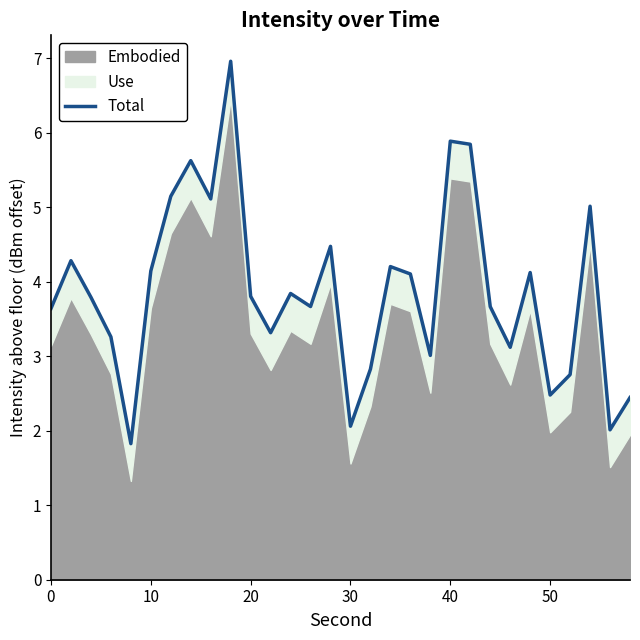

The chart shows a value of 5.8 at 22. True or false?

False